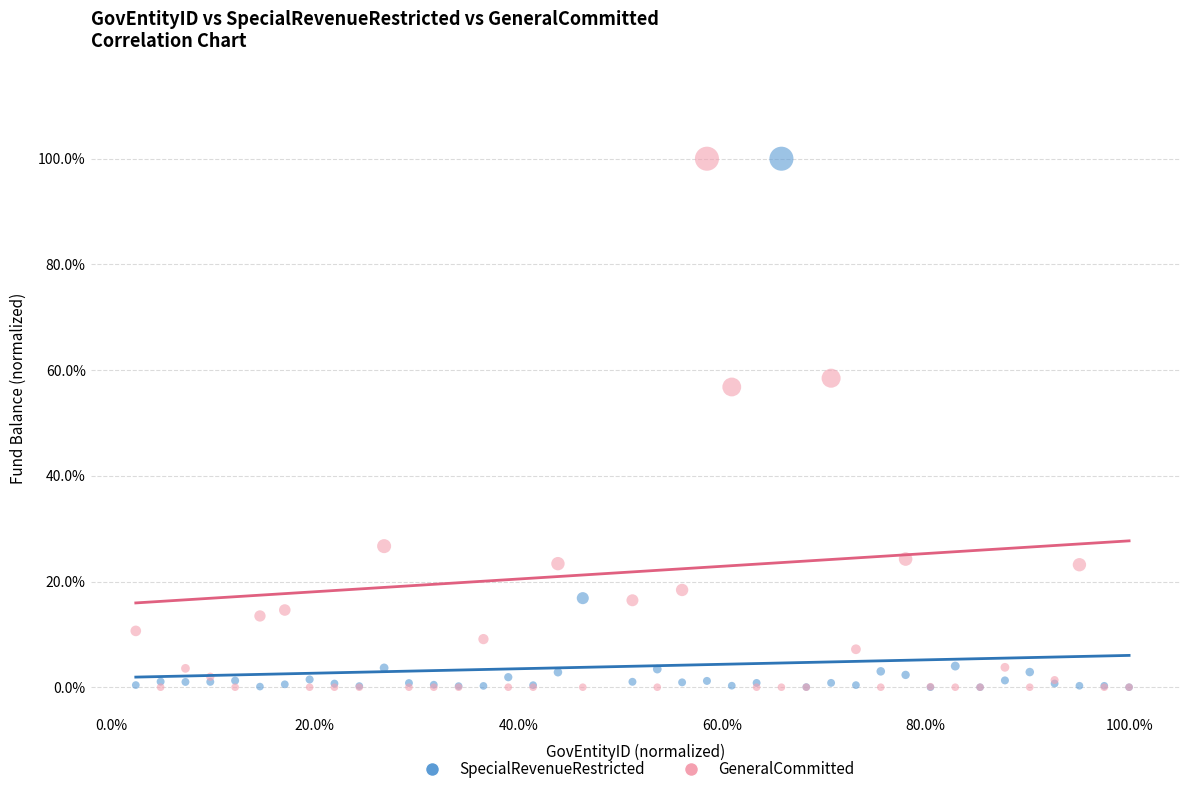

What are all the series names shown in the legend?

SpecialRevenueRestricted, GeneralCommitted